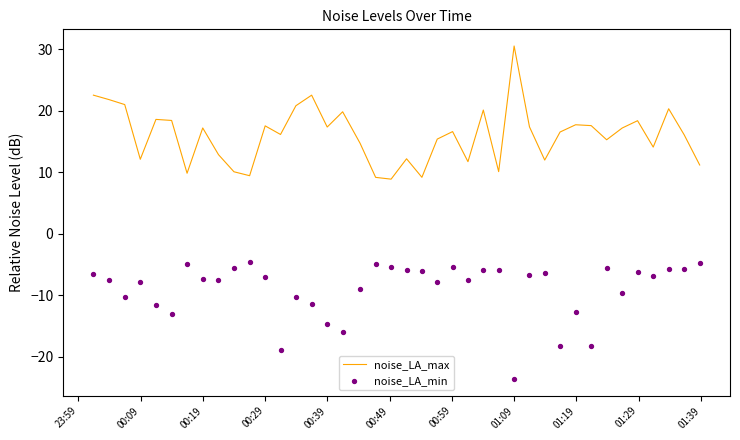

Which series reaches the maximum Y coordinate?

noise_LA_max